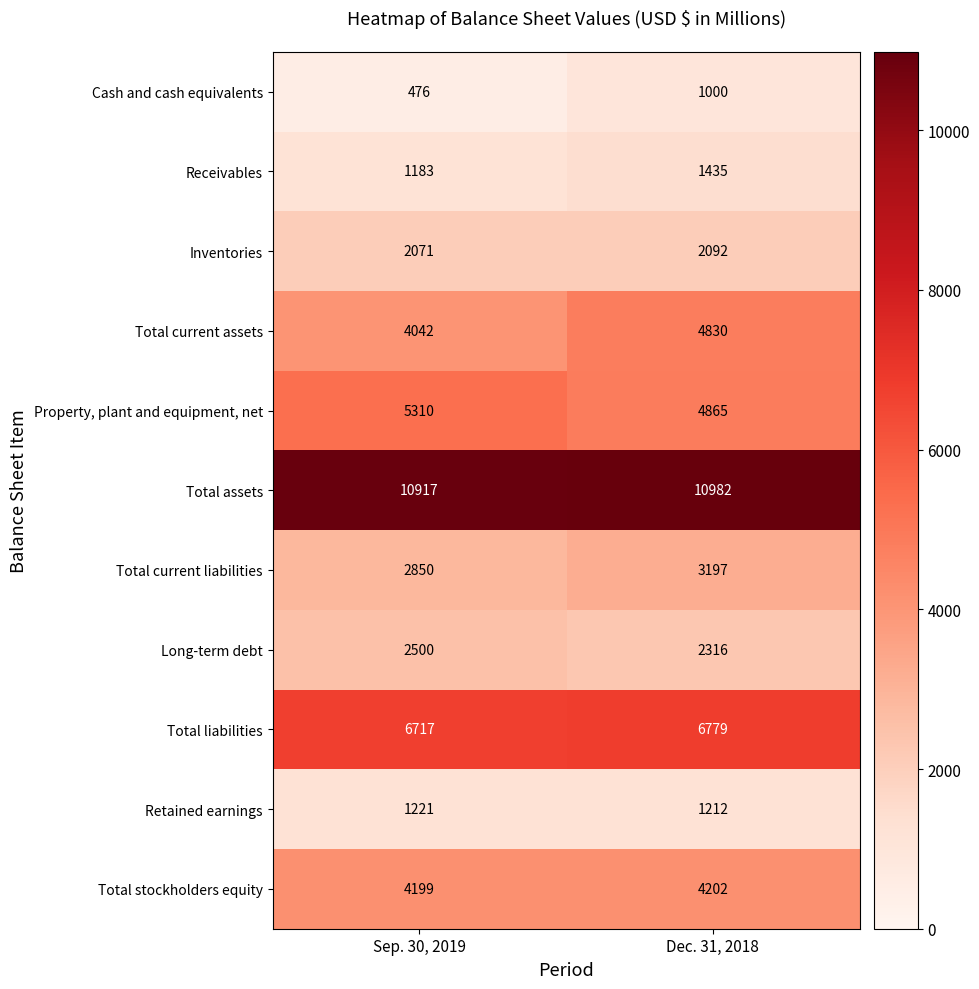

The value of Total liabilities at Sep. 30, 2019 is 3429. True or false?

False